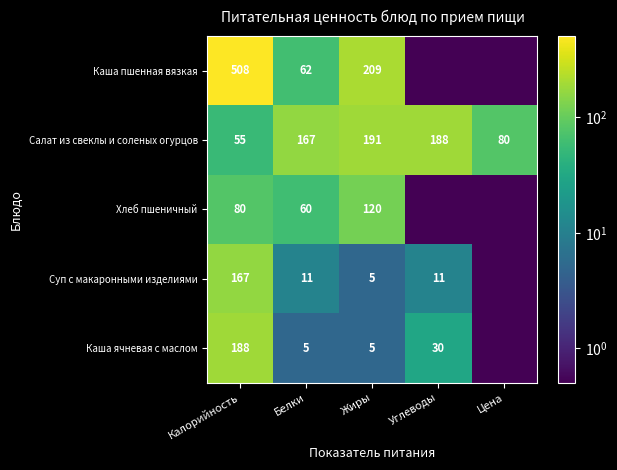

What is the approximate value of Салат из свеклы и соленых огурцов at Калорийность?

55.0